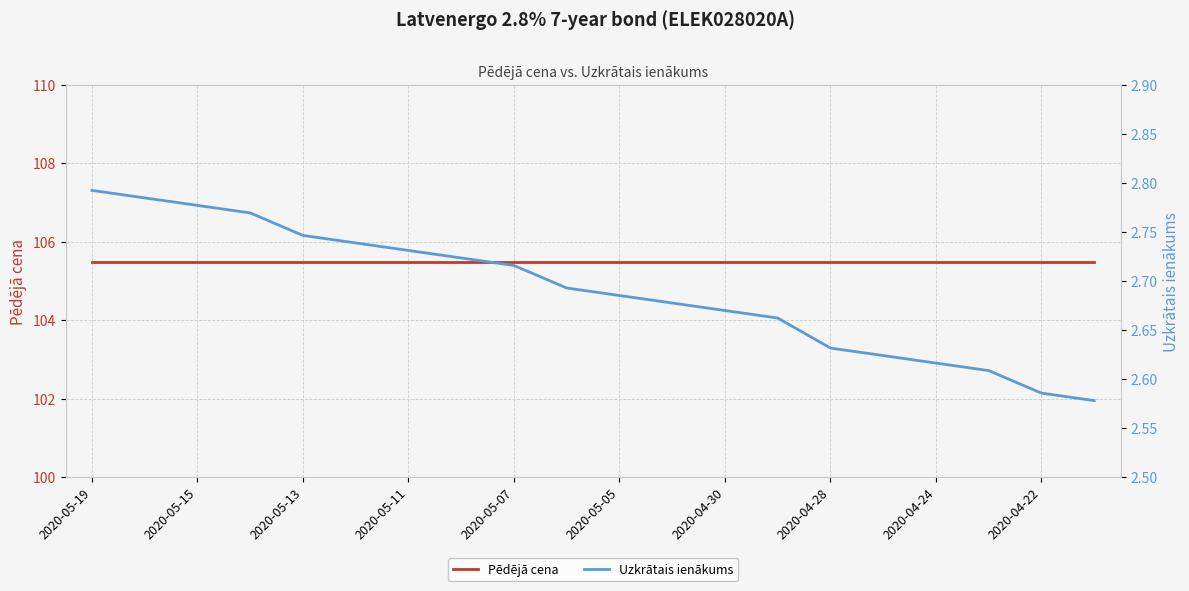

How many data points does each series have?

20